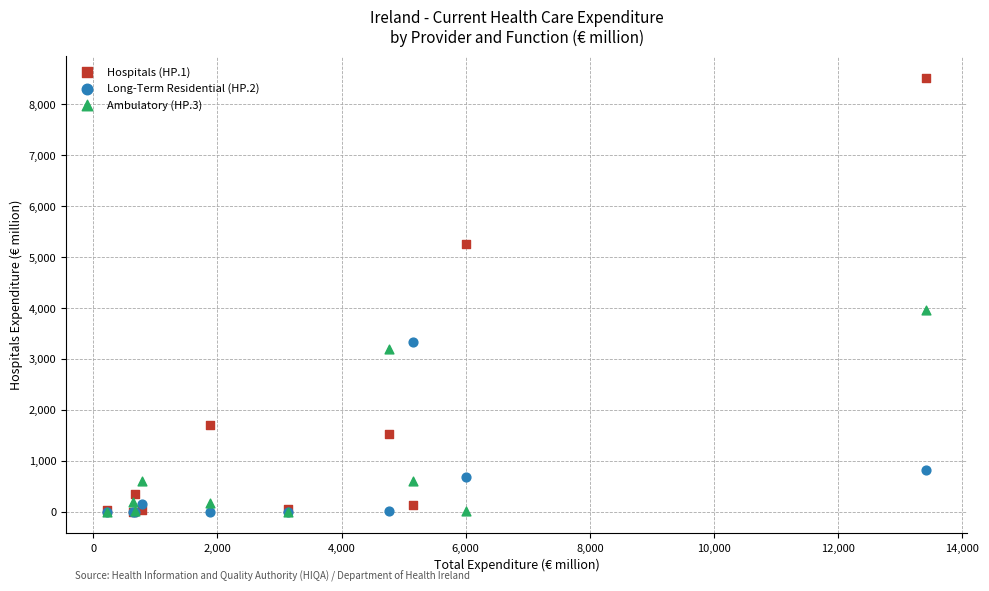

What are all the series names shown in the legend?

Hospitals (HP.1), Long-Term Residential (HP.2), Ambulatory (HP.3)